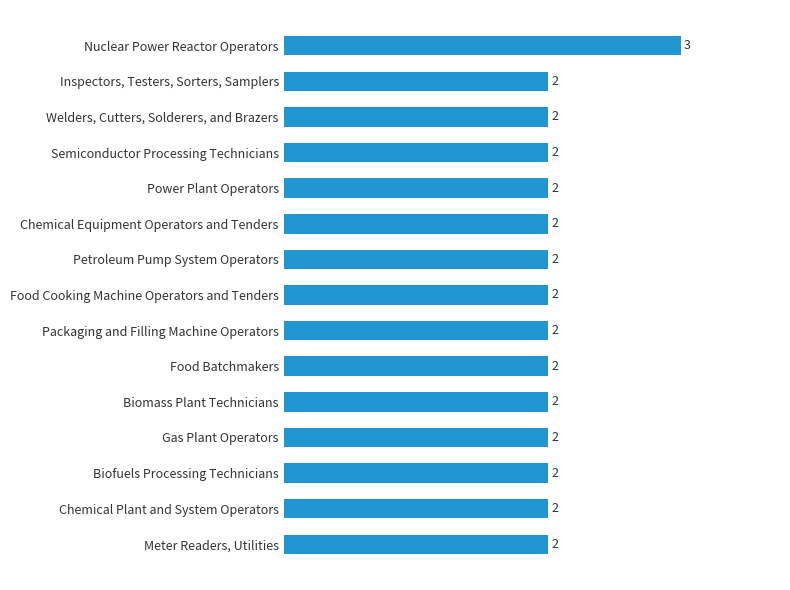

What is the ratio of the value at Food Batchmakers to the value at Gas Plant Operators?

1.0